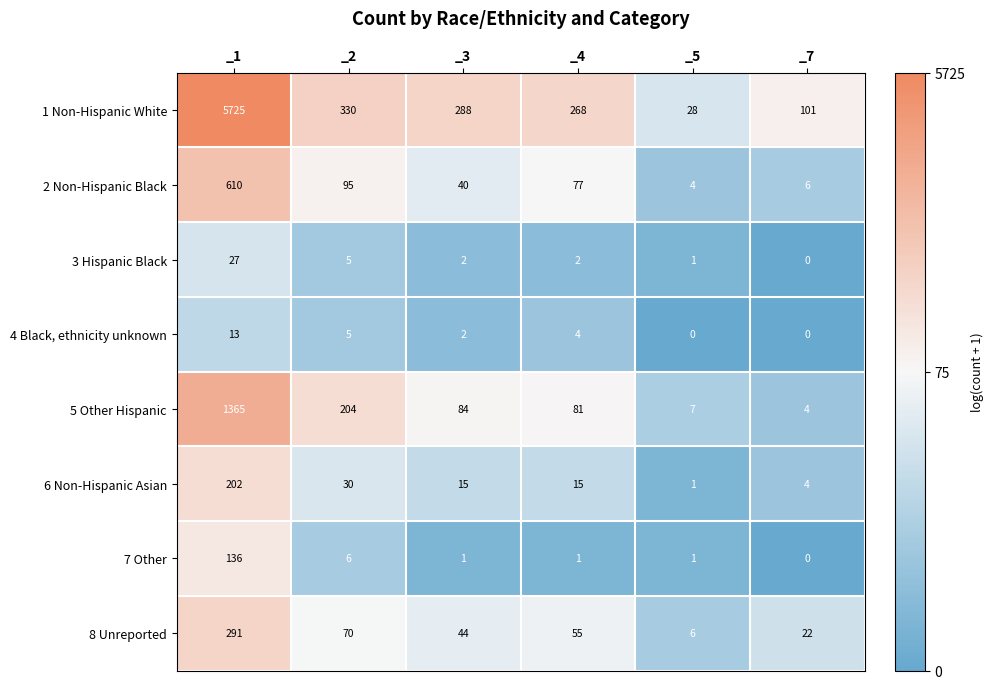

At which category does the chart reach its peak across all series?

_1